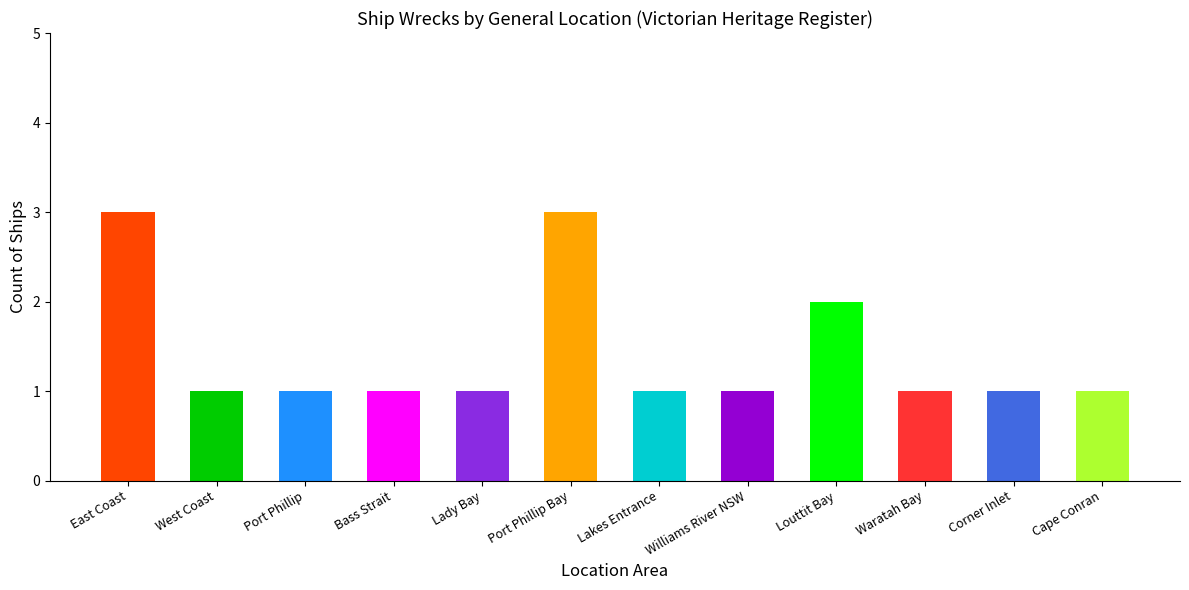

What is the sum of all values?

17